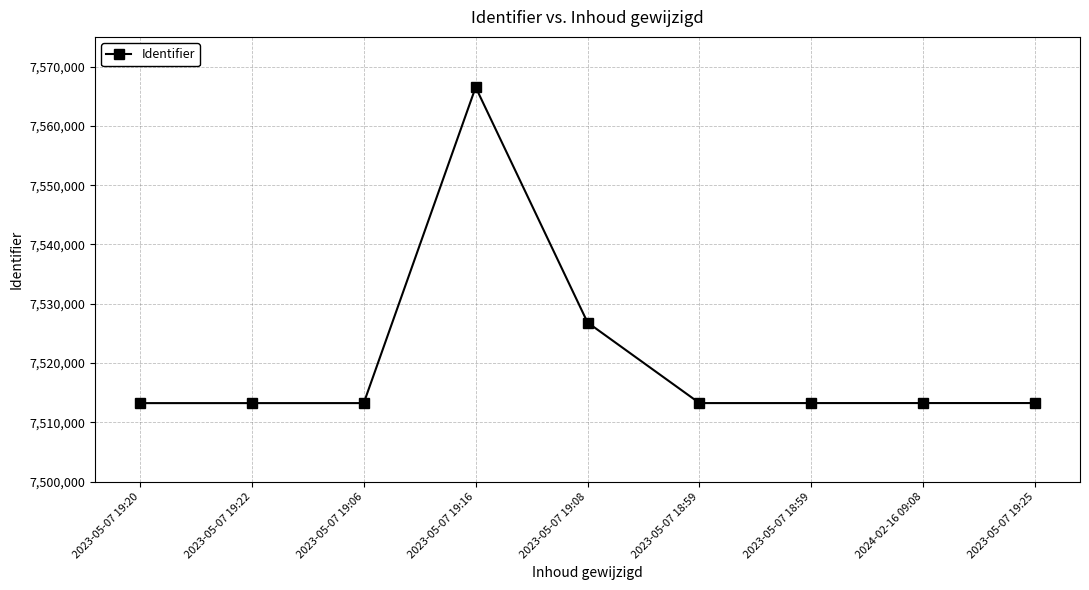

Rank the categories by value from highest to lowest.

2023-05-07 19:16, 2023-05-07 19:08, 2023-05-07 19:25, 2024-02-16 09:08, 2023-05-07 18:59, 2023-05-07 18:59, 2023-05-07 19:06, 2023-05-07 19:22, 2023-05-07 19:20